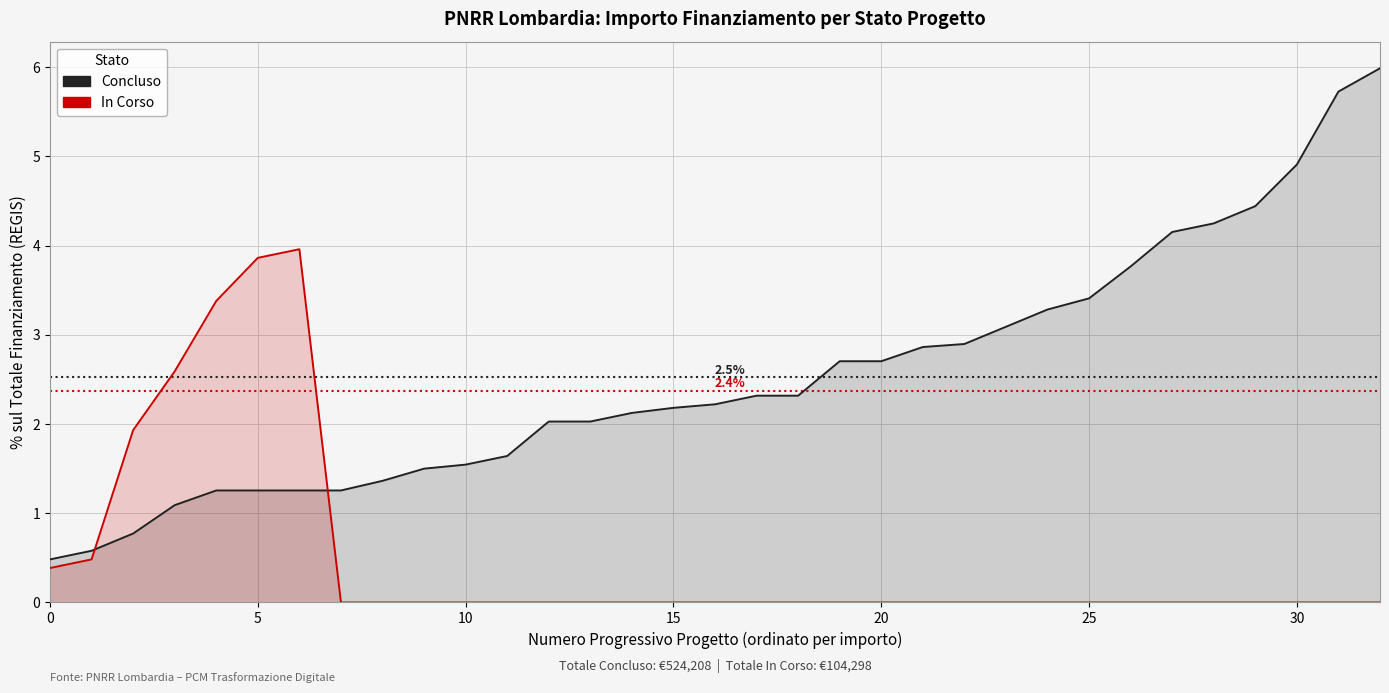

What is the approximate value of Concluso at 11?

1.6